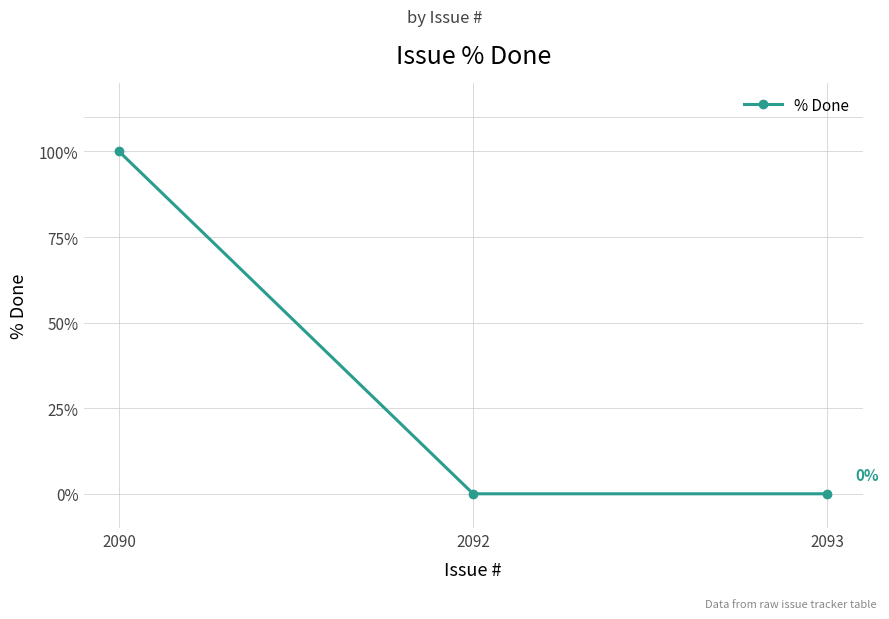

What is the difference between the maximum and minimum values?

100